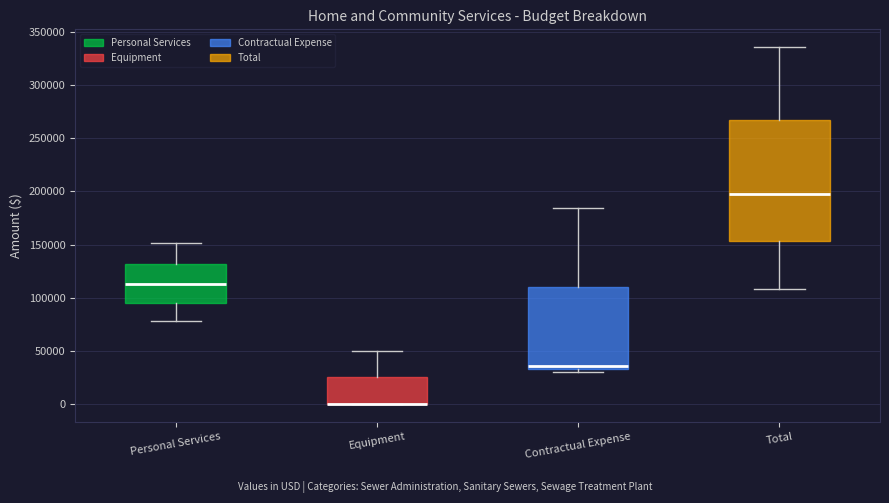

Reading left to right, read every box against the y-axis: the position of its median line, the range the box covers, and the ends of its whiskers. The values are not printed on the chart, so give them approximately, as read against the axis.

Personal Services: median 115000, box 95000 to 130000, whiskers 80000 to 150000
Equipment: median 0 (drawn on the box's lower edge), box 0 to 25000, whiskers 0 to 50000
Contractual Expense: median 35000 (just above the box's lower edge), box 35000 to 110000, whiskers 30000 to 185000
Total: median 200000, box 155000 to 265000, whiskers 110000 to 335000